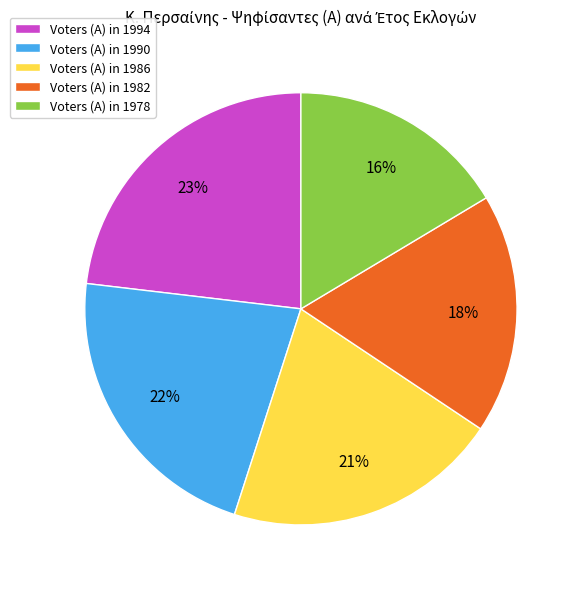

Is the sum of Voters (A) in 1990 and Voters (A) in 1986 greater than half?

No